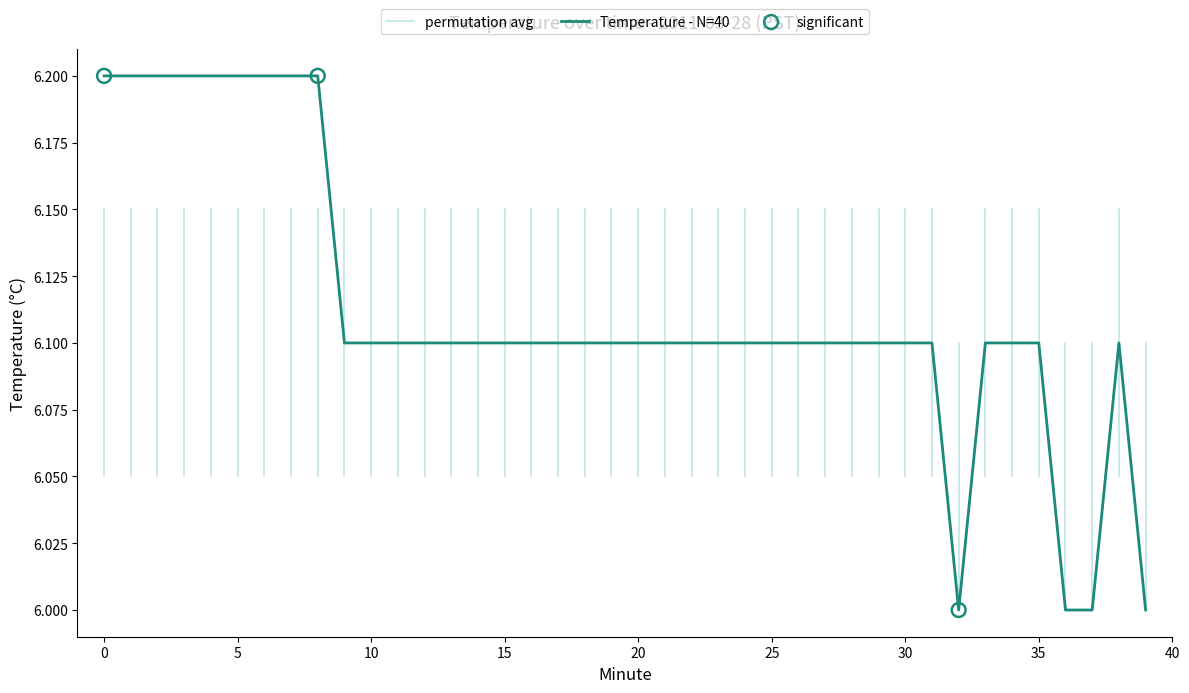

Approximately how many times larger is the value at 16 compared to 19?

1.0